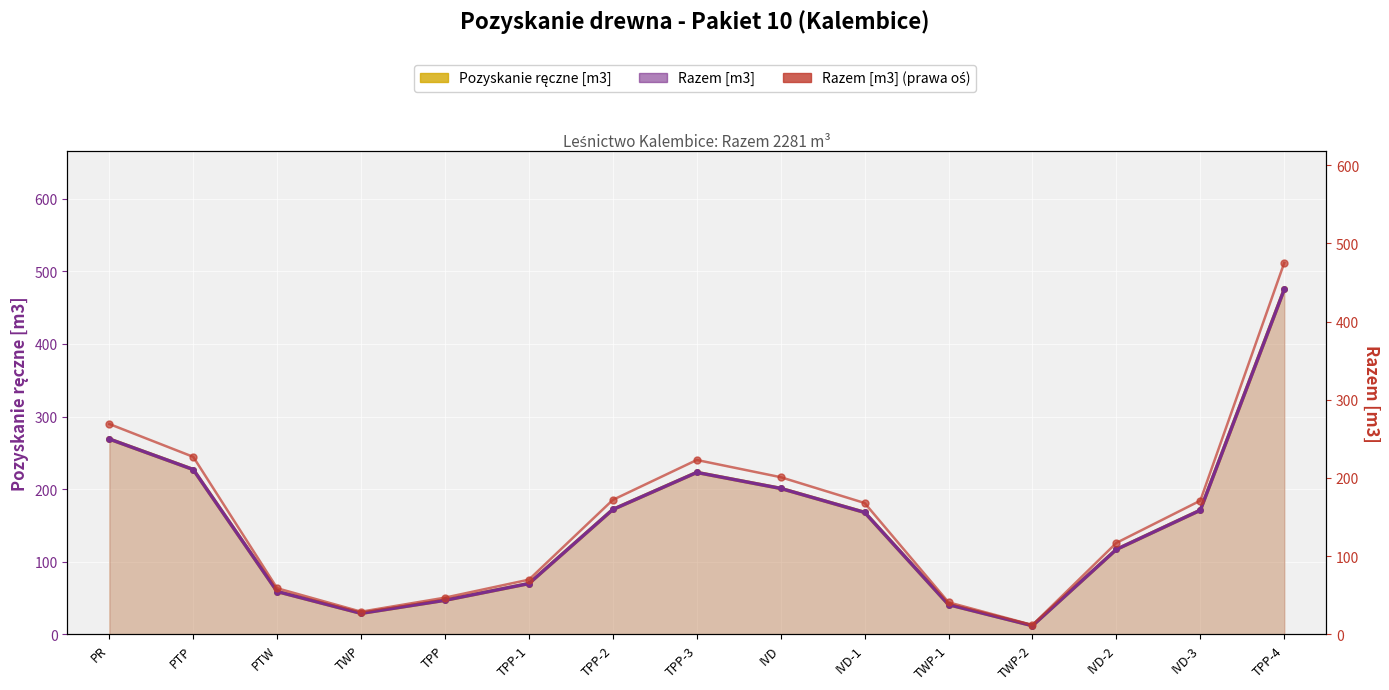

What is the difference between the Razem [m3] (prawa oś) values at TPP-4 and TWP-1?

434